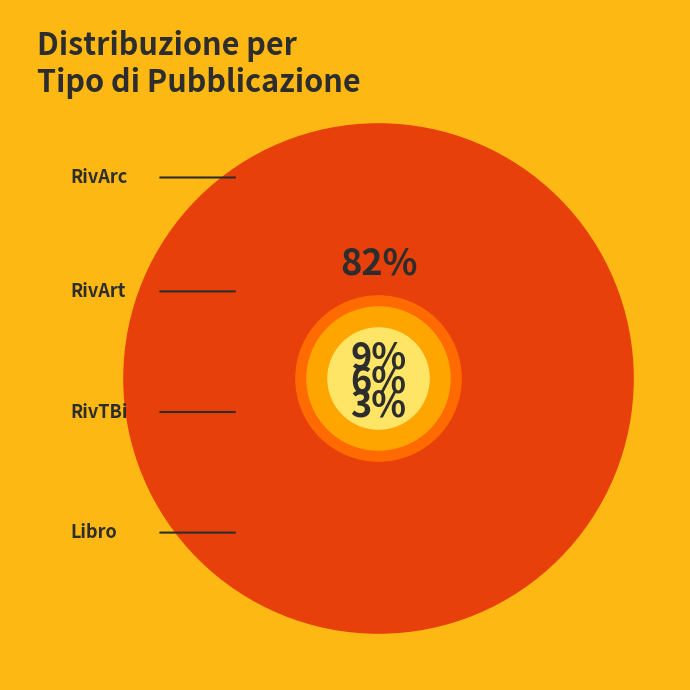

What is the largest slice in the pie chart?

RivArc